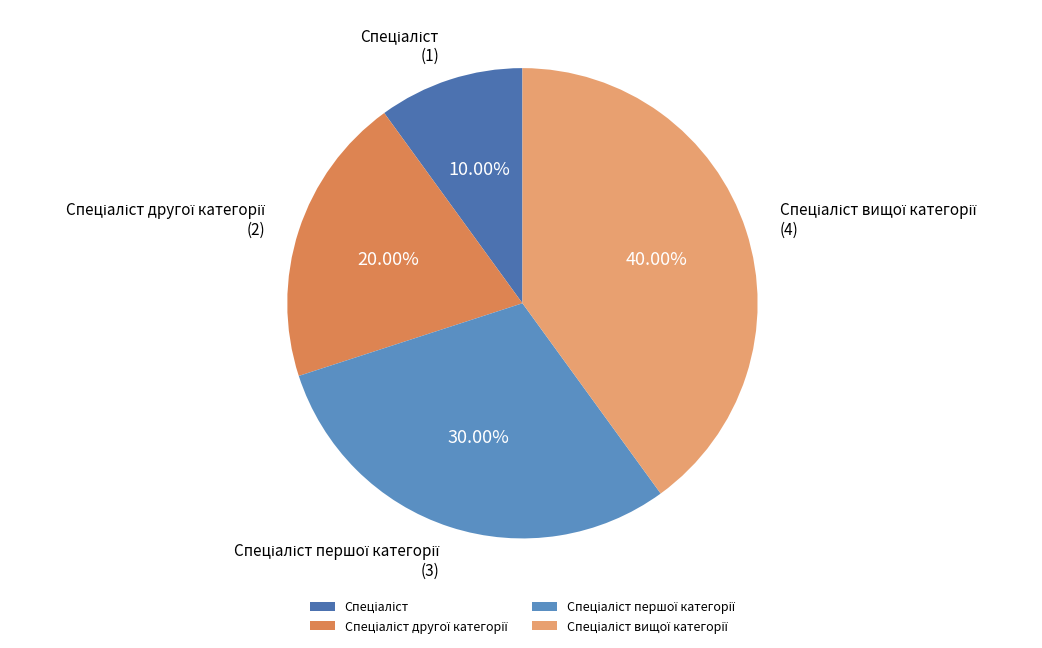

Does any single category account for the majority?

No